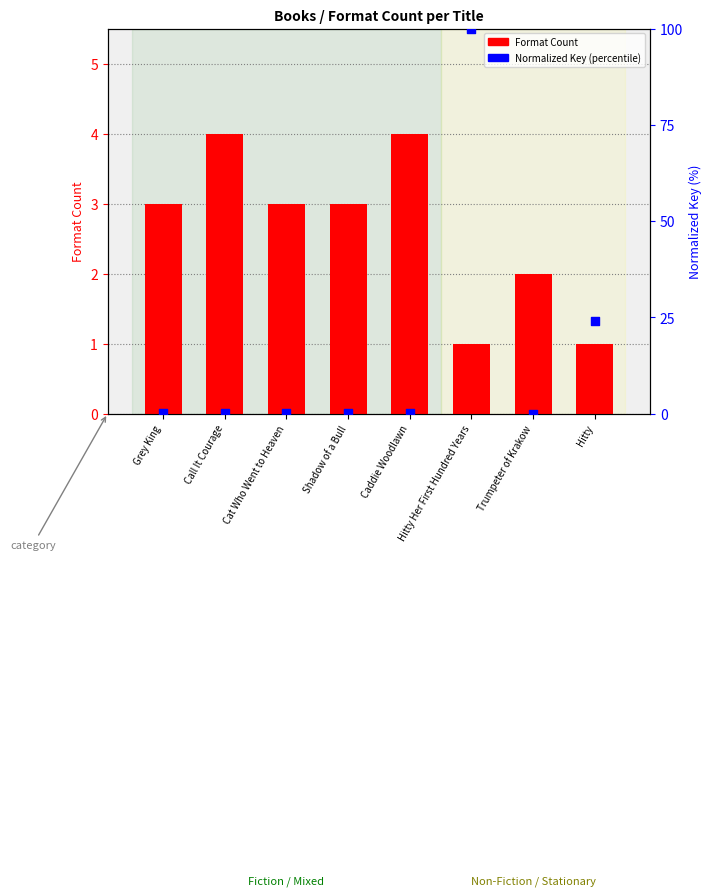

What is the total value across all series at Call It Courage?

4.0